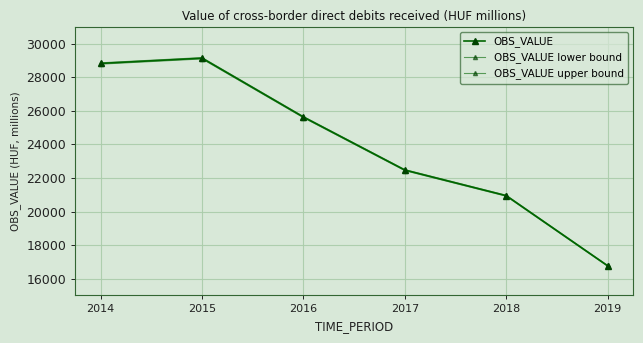

How many lines are shown in the chart?

3